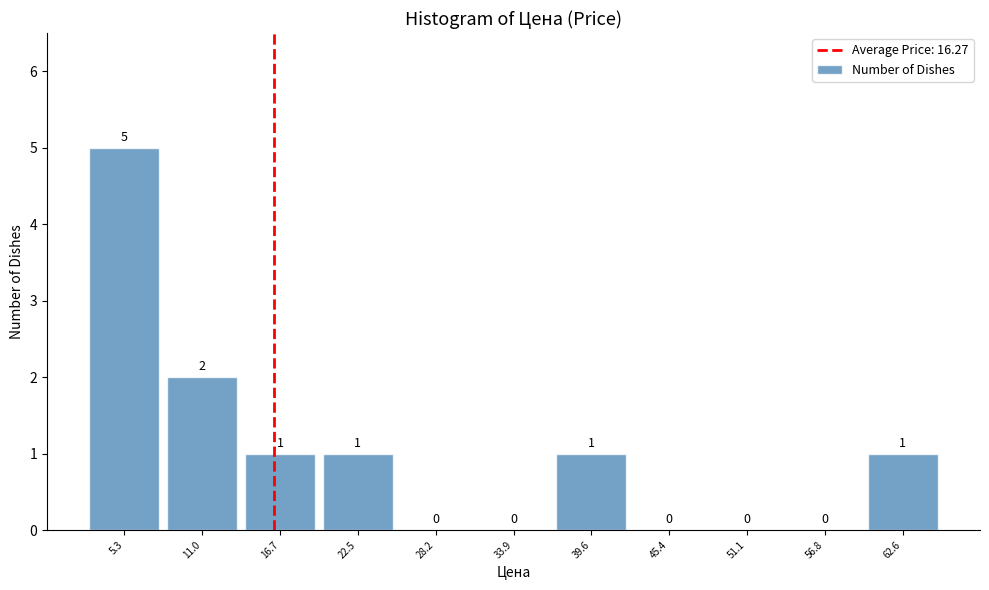

What is the height of the bar covering 2 to 8 on the x-axis? The bar edges are not printed on the chart, so give them approximately, as read against the axis.

5